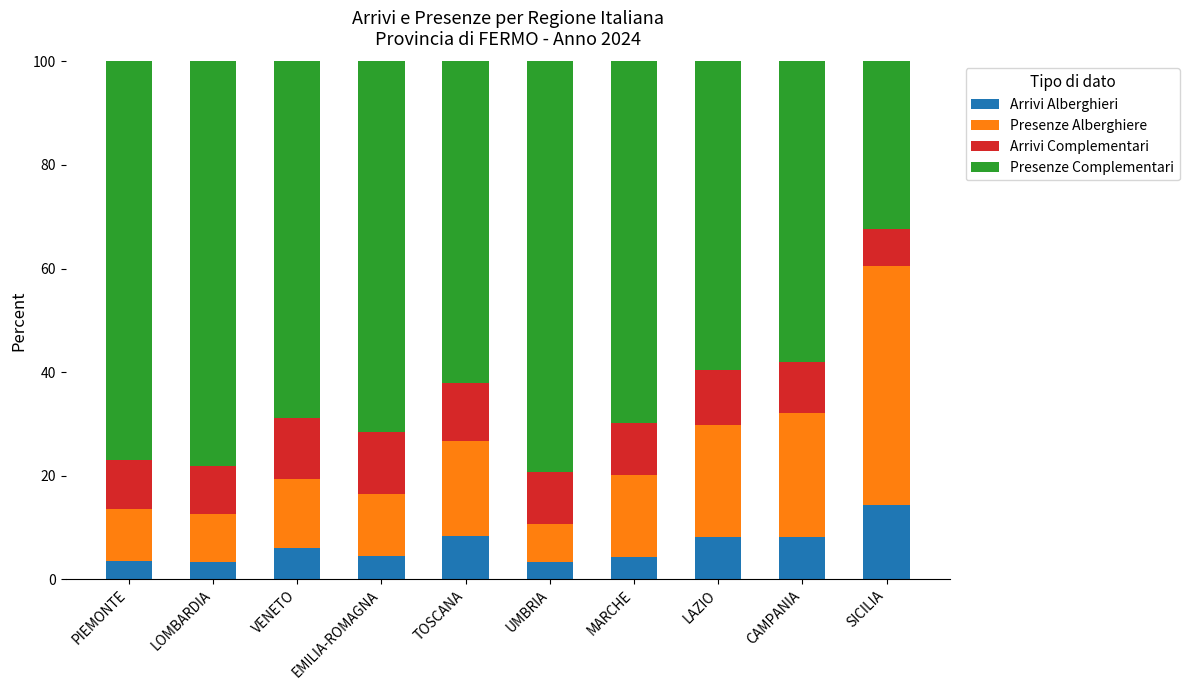

Are the bars horizontal?

No